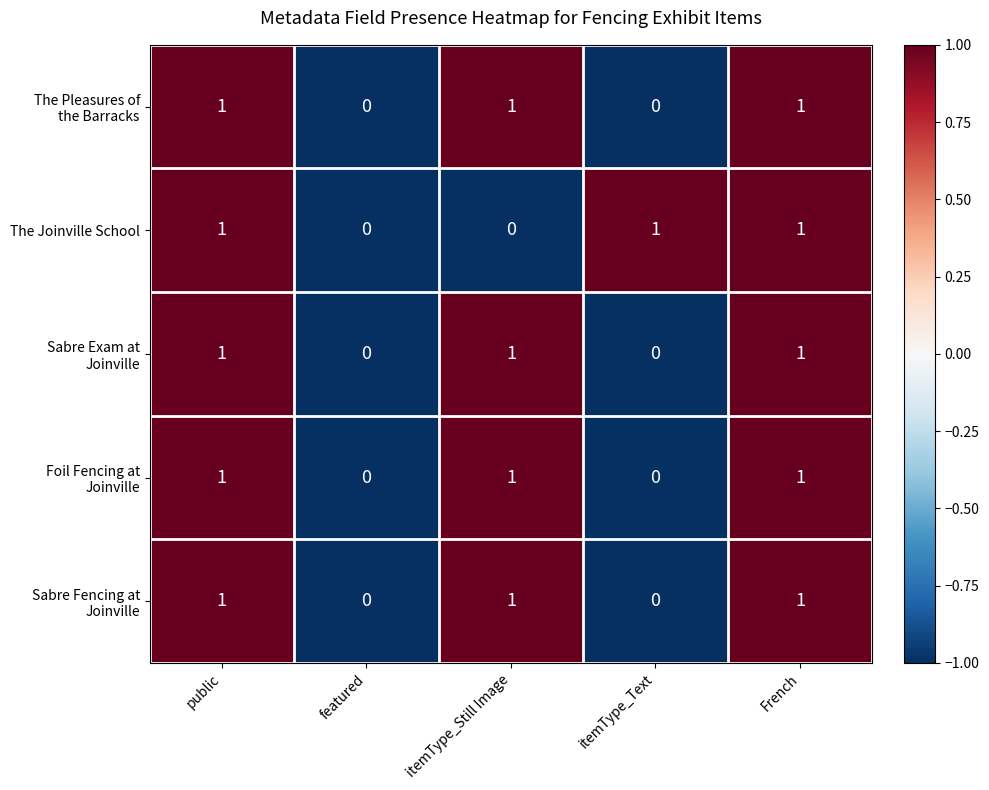

The The Joinville School series shows 1 at public. True or false?

True